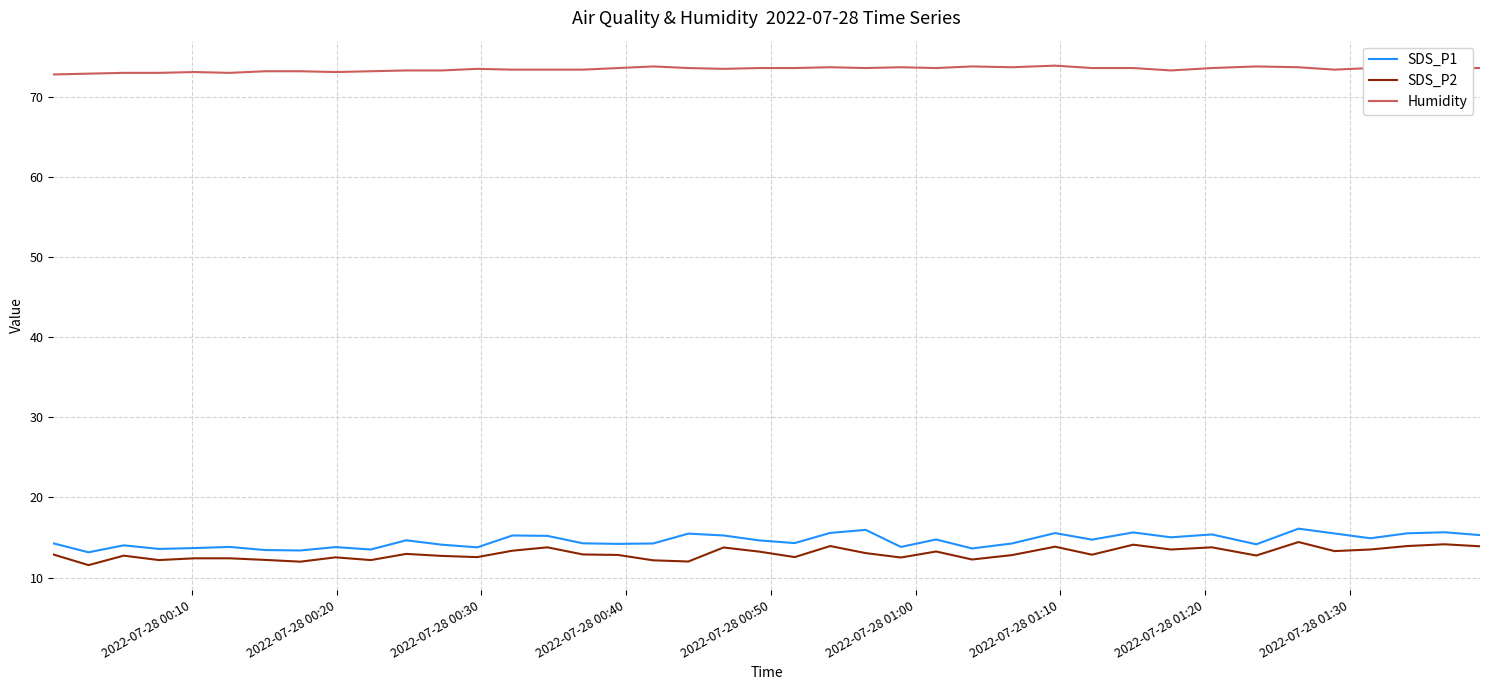

What is the minimum value for Humidity?

72.8